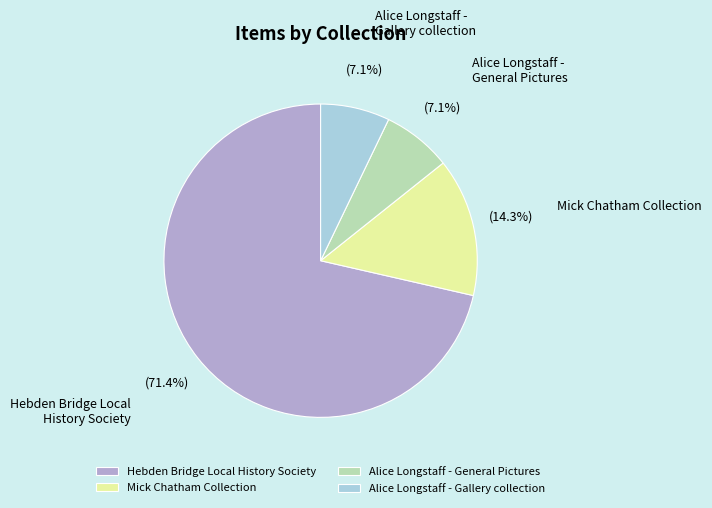

Count the number of slices in the pie.

4